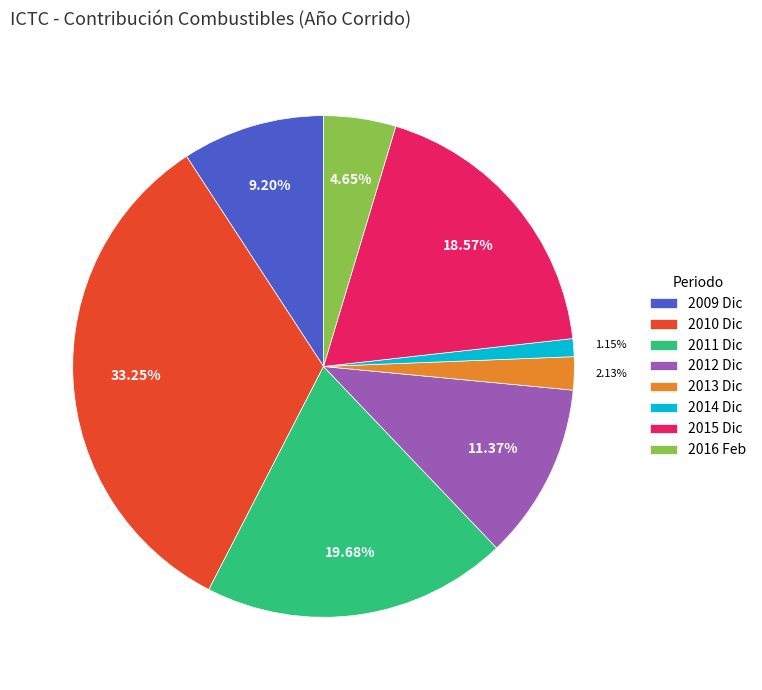

What is the ratio of the value at 2016 Feb to the value at 2012 Dic?

0.4